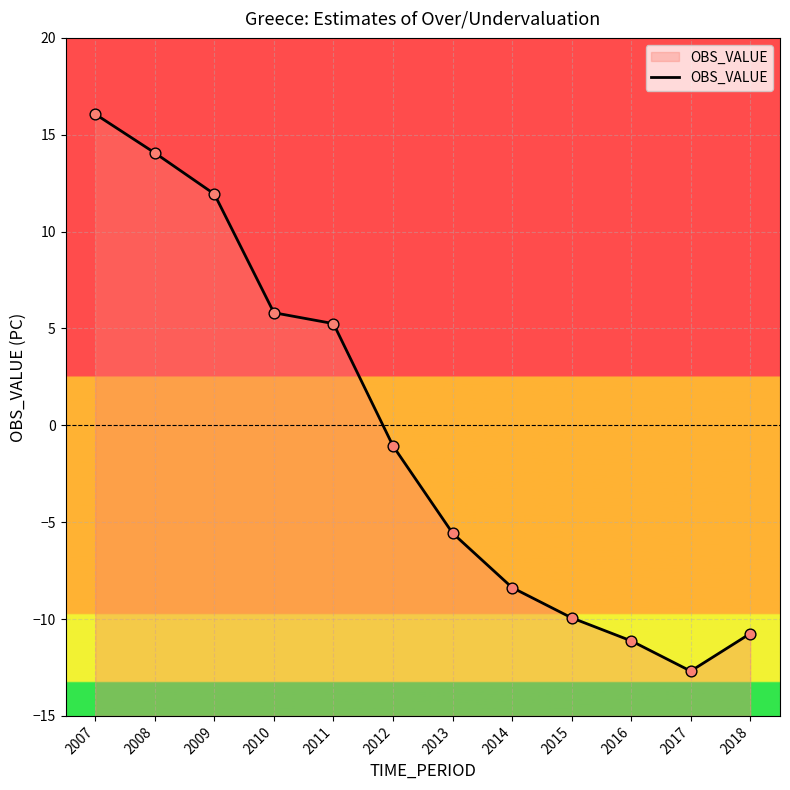

Between 2018 and 2016, which is larger?

2018